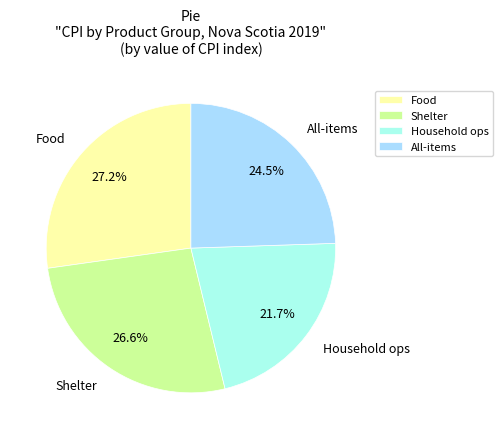

Which slice is the smallest?

Household ops